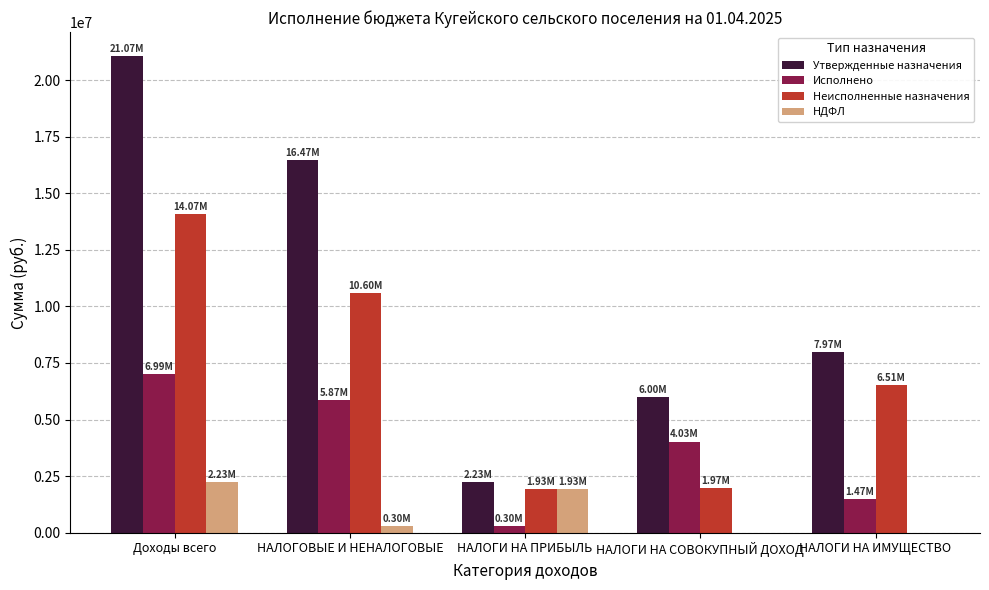

How many values in the Исполнено series exceed 4026495?

3